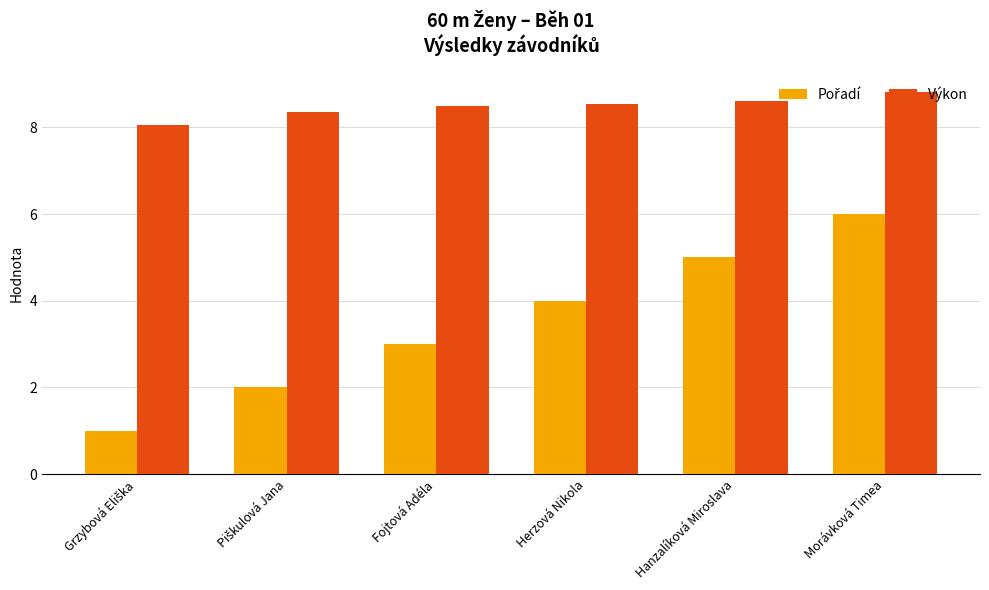

What is the label of the 1st bar from the right?

Morávková Timea